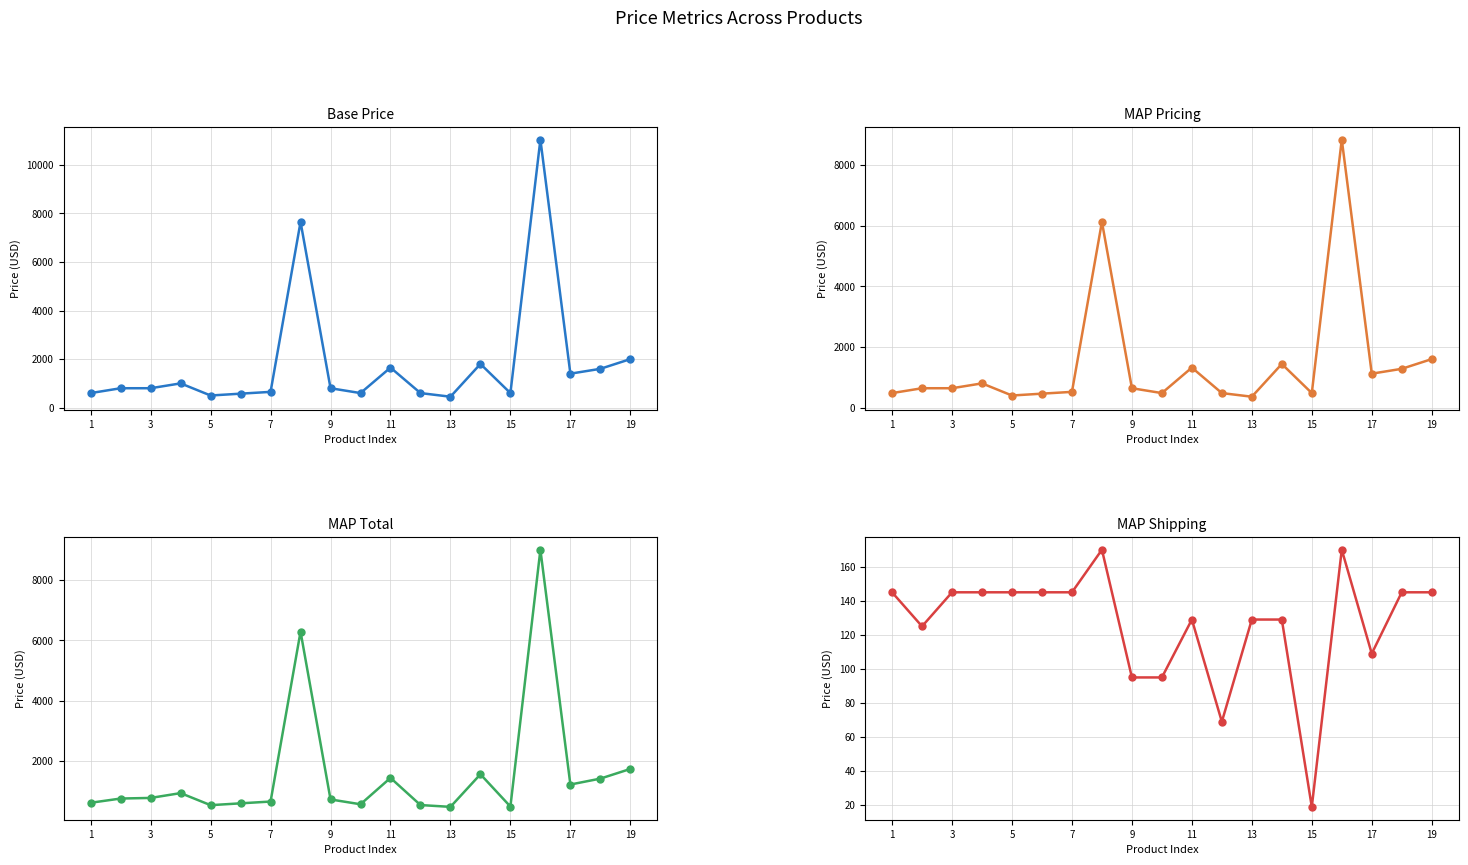

How many values in the MAP Pricing series exceed 639?

8